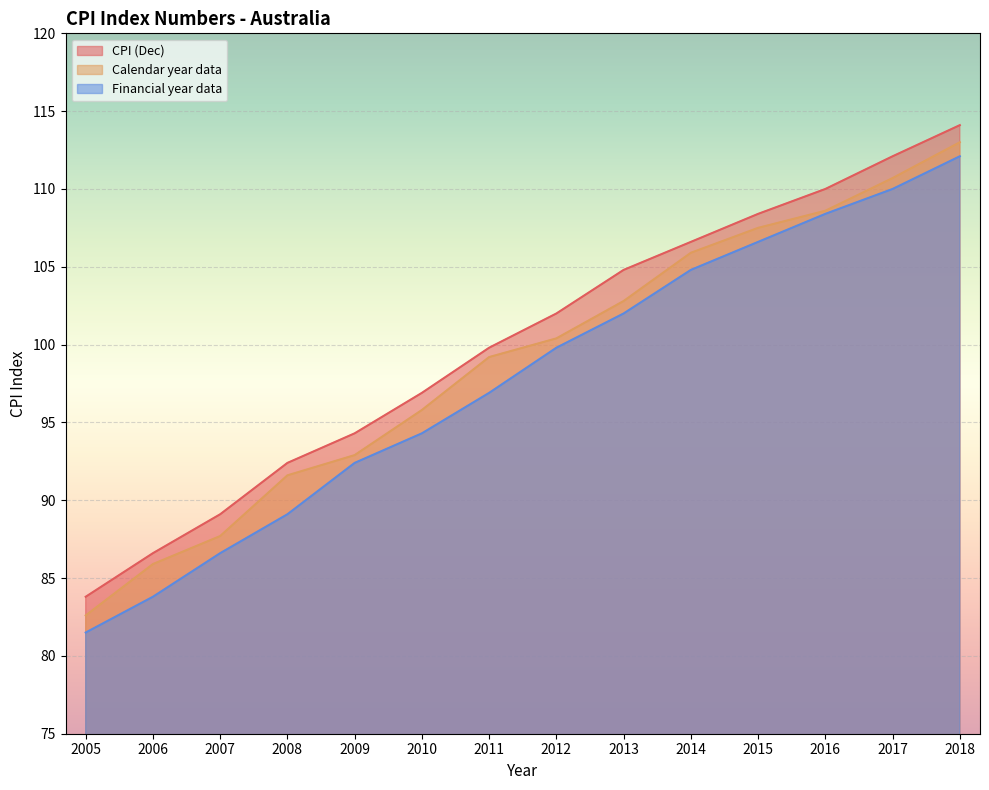

What is the value of the Financial year data point at the 2nd from the left?

83.8